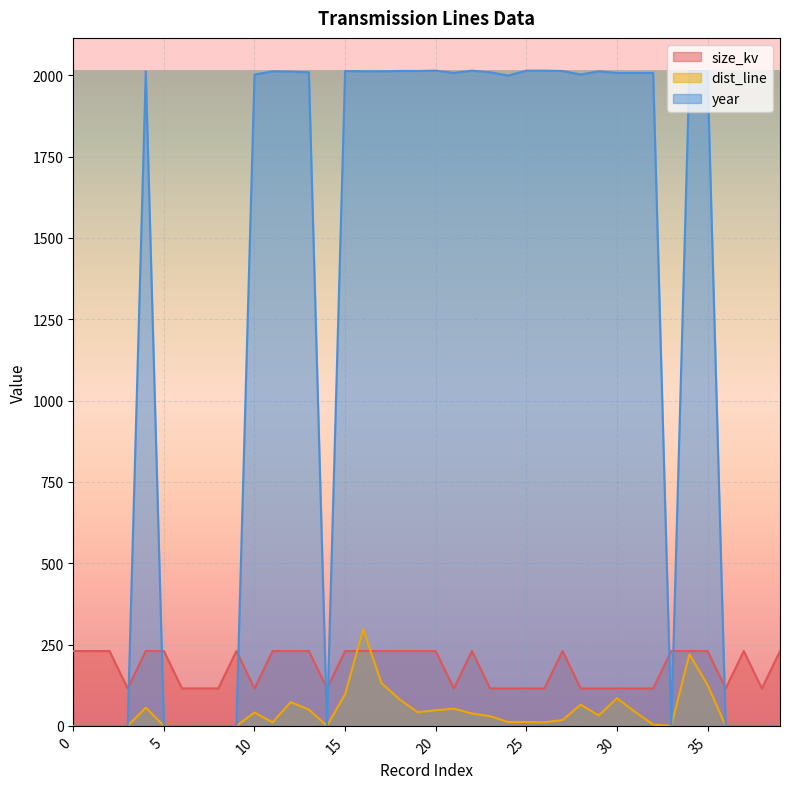

Where is size_kv nearest to the value 172?

3